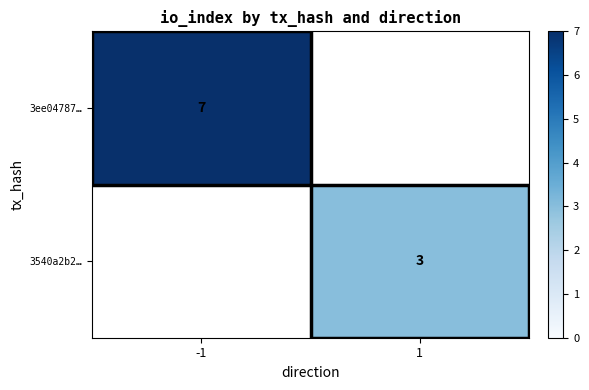

The value of 3ee04787… at -1 is 4. True or false?

False